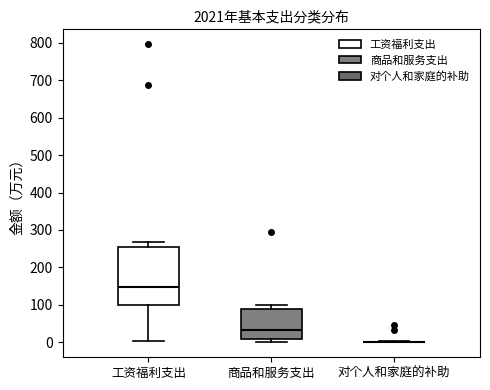

Which box is the tallest, from its lower edge to its upper edge?

工资福利支出